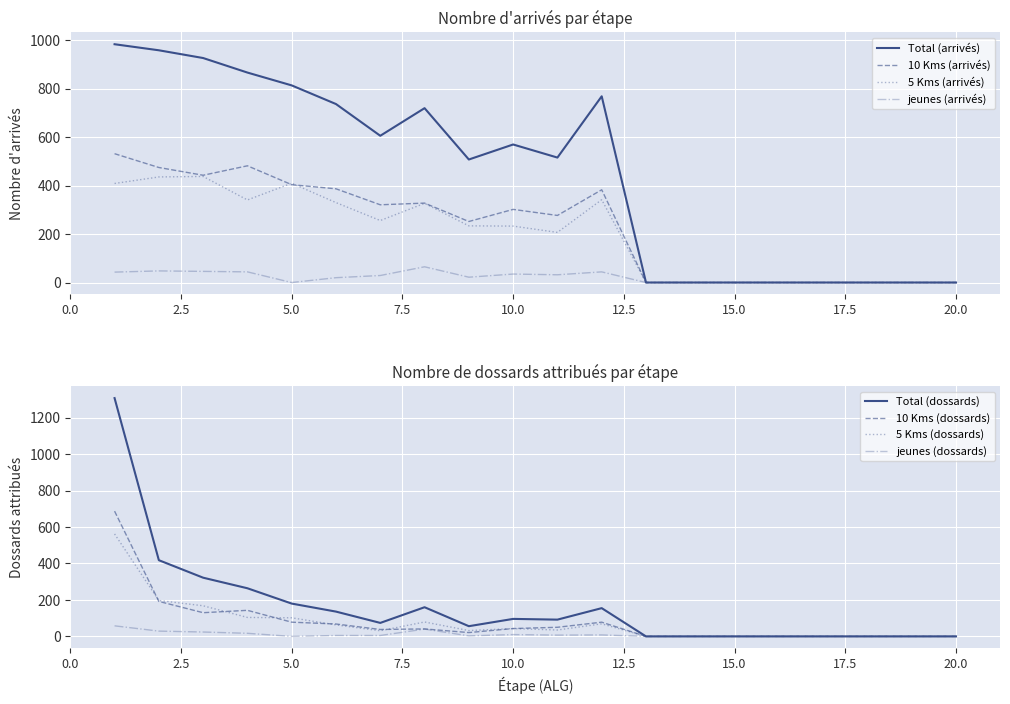

True or false: Total (arrivés) and 5 Kms (arrivés) intersect in this chart.

False